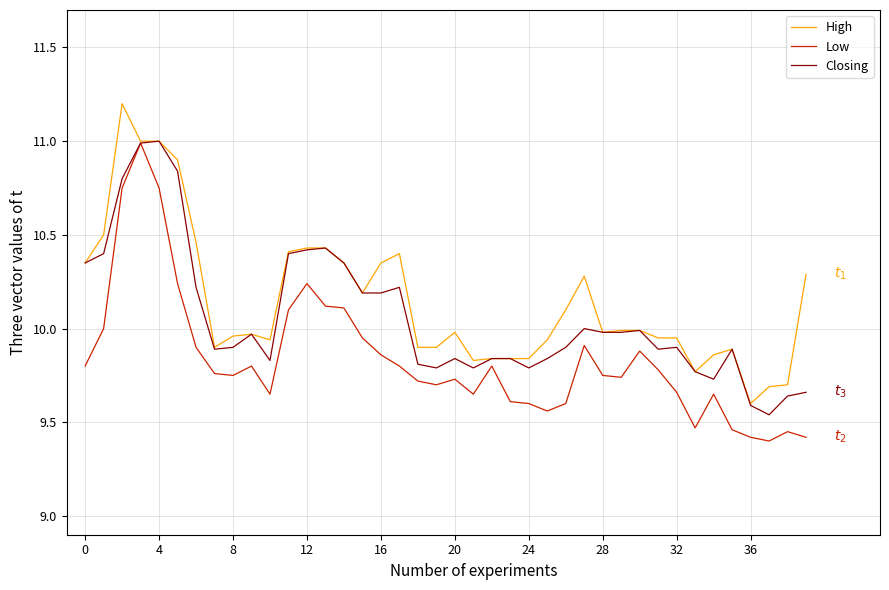

What is the difference between the maximum and minimum values in the Low series?

1.6